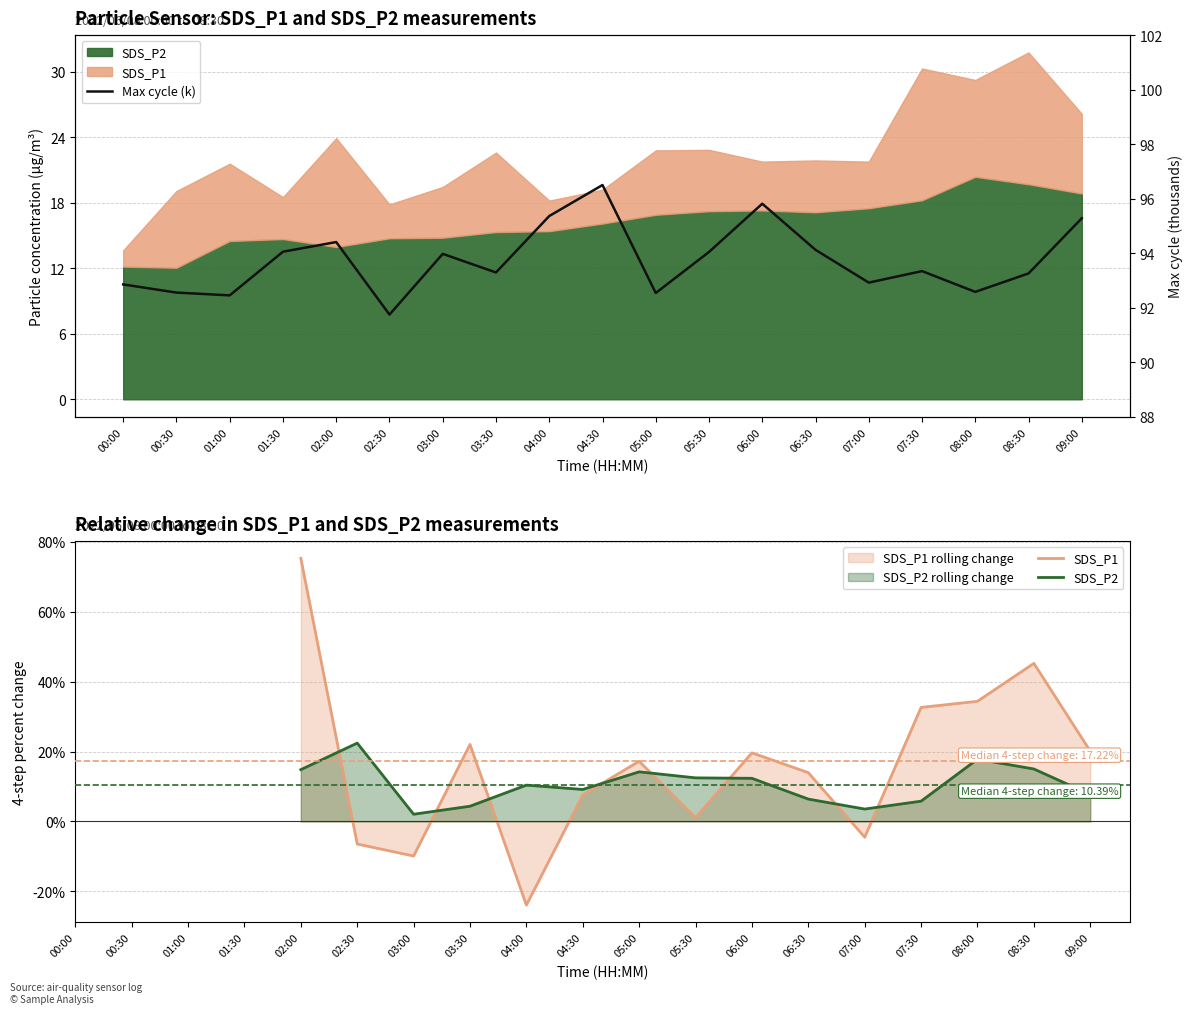

What is the value of the SDS_P1 point at the 14th from the left?

14.0